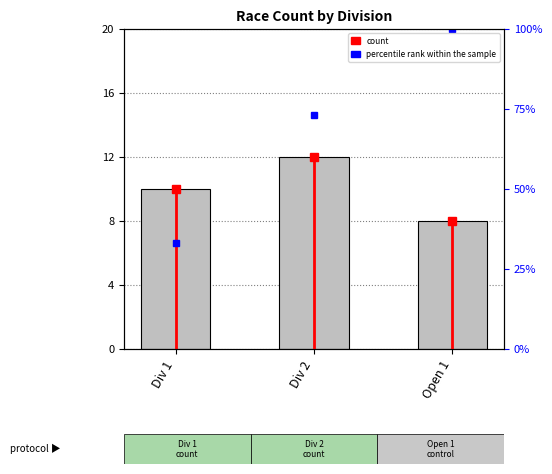

Where does the data first go above 10?

Div 2